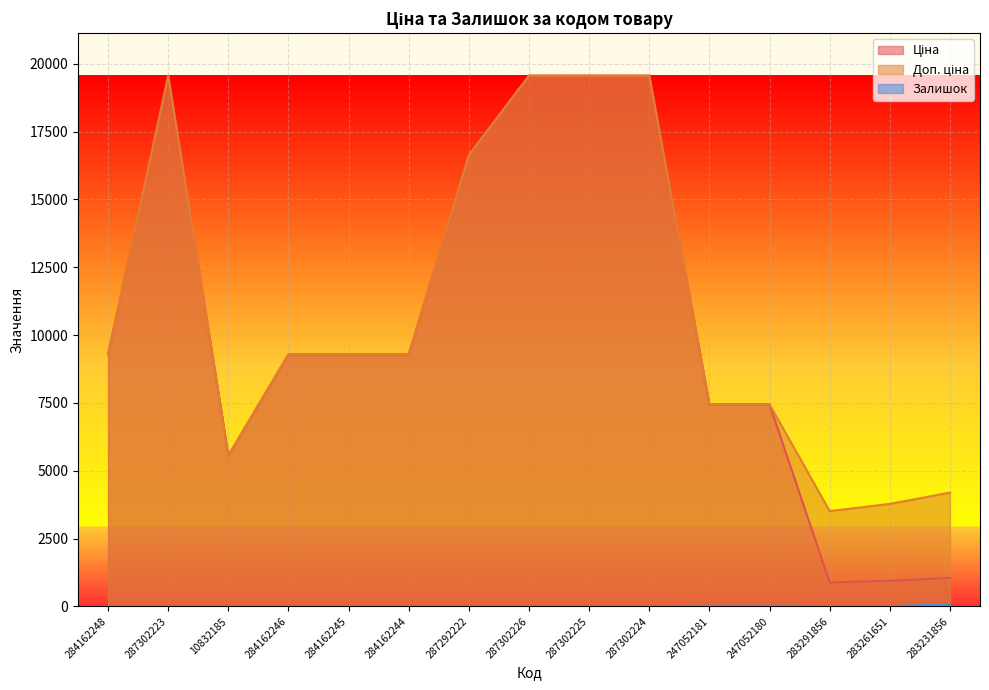

Where is the first local minimum for Доп. ціна?

10832185